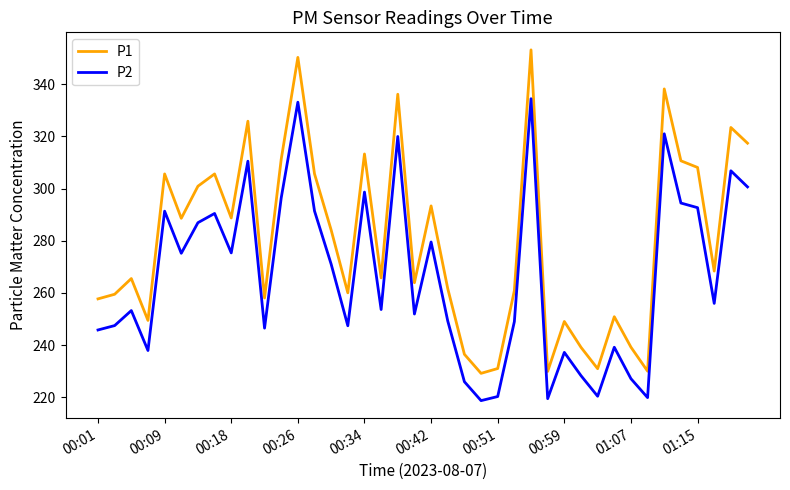

True or false: P1 and P2 intersect in this chart.

False